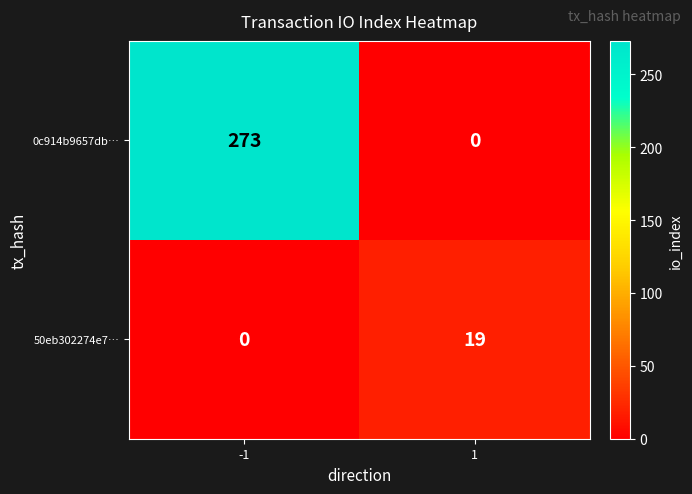

Which series has the largest total across all categories?

0c914b9657db…